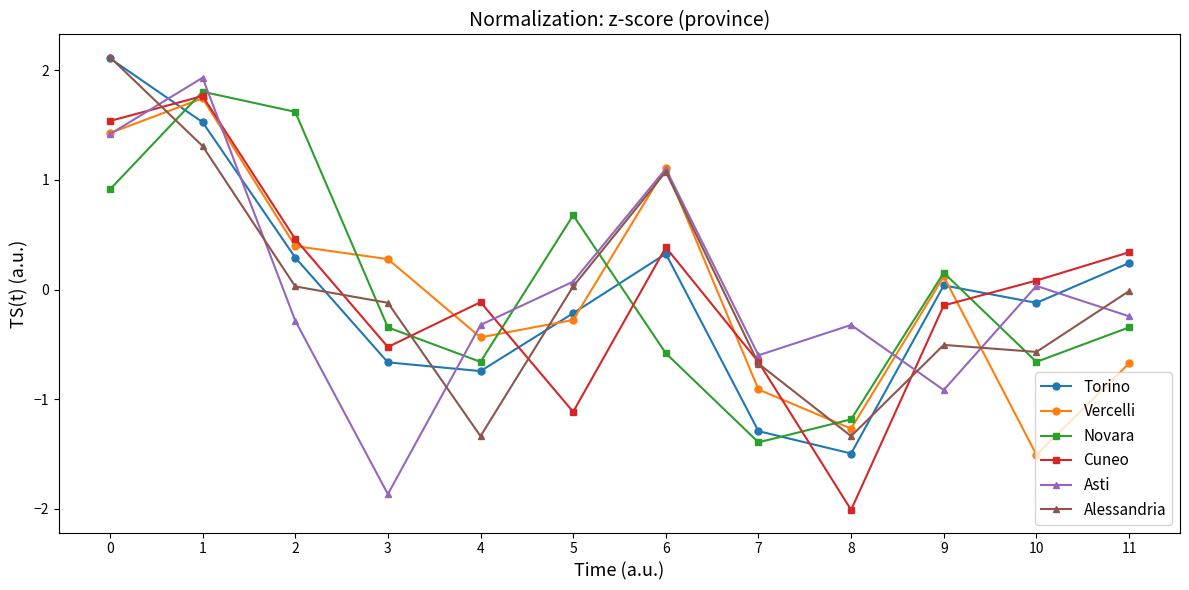

What is the value of the Asti point at the 9th from the left?

-0.3